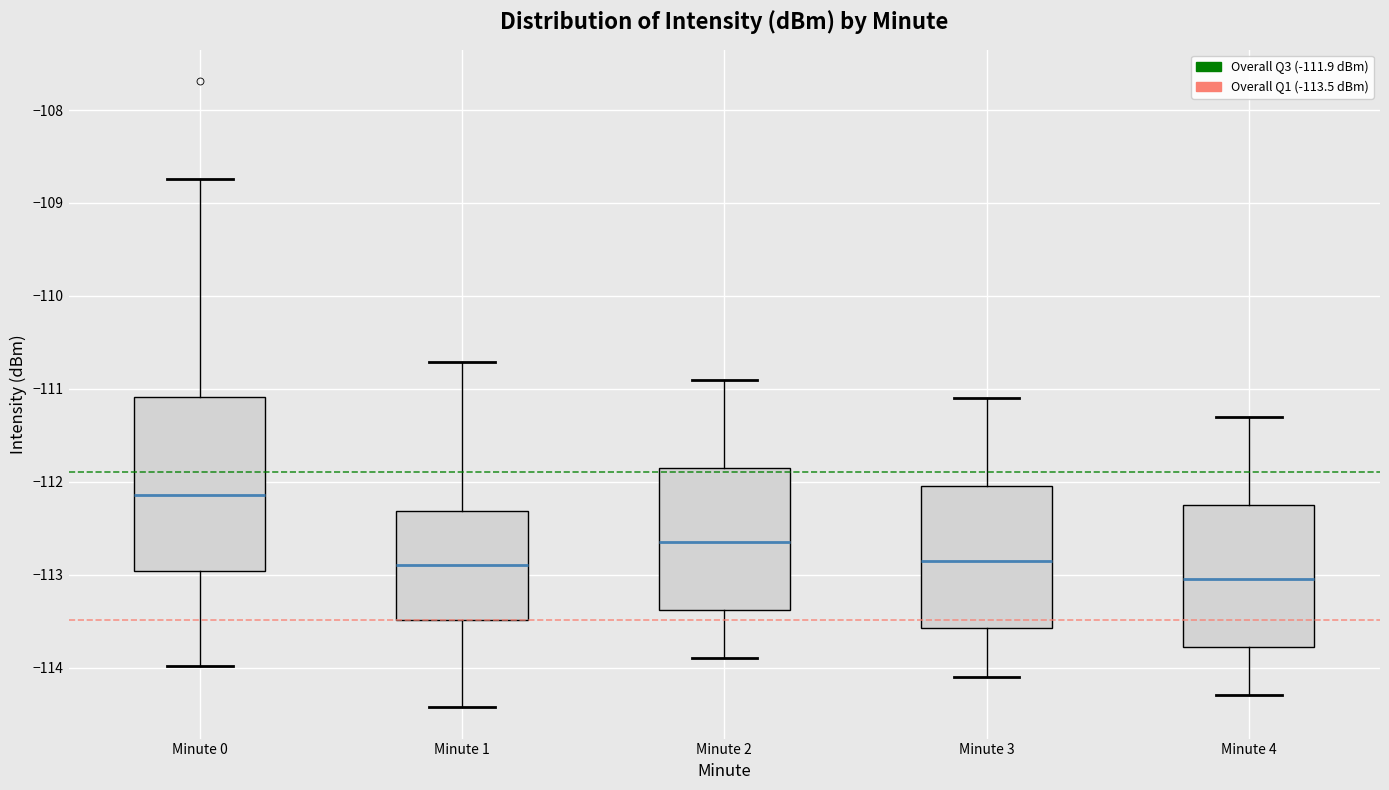

Comparing the boxes themselves (not the whiskers), which one is the tallest?

Minute 0